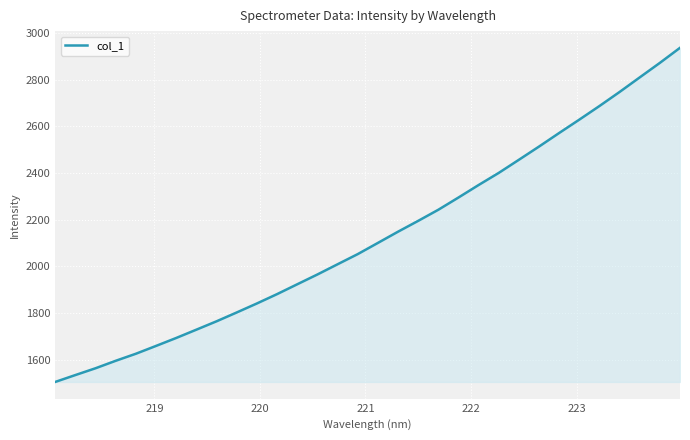

What is the maximum value shown in the chart?

2936.0